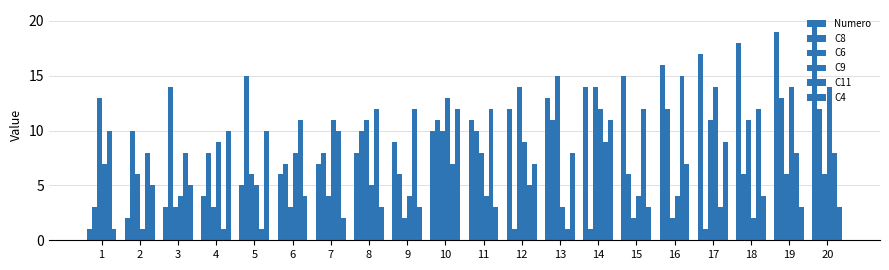

How many data points in C9 are less than 7?

10